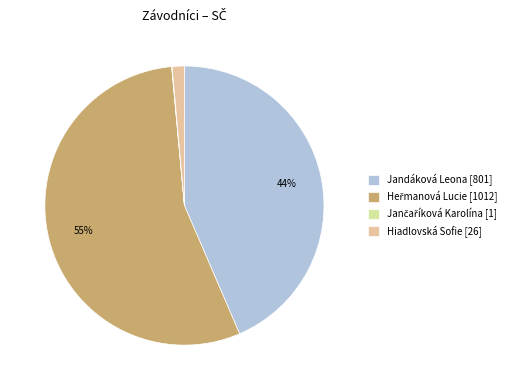

To the nearest percent, what portion does Jandáková Leona [801] represent?

44%